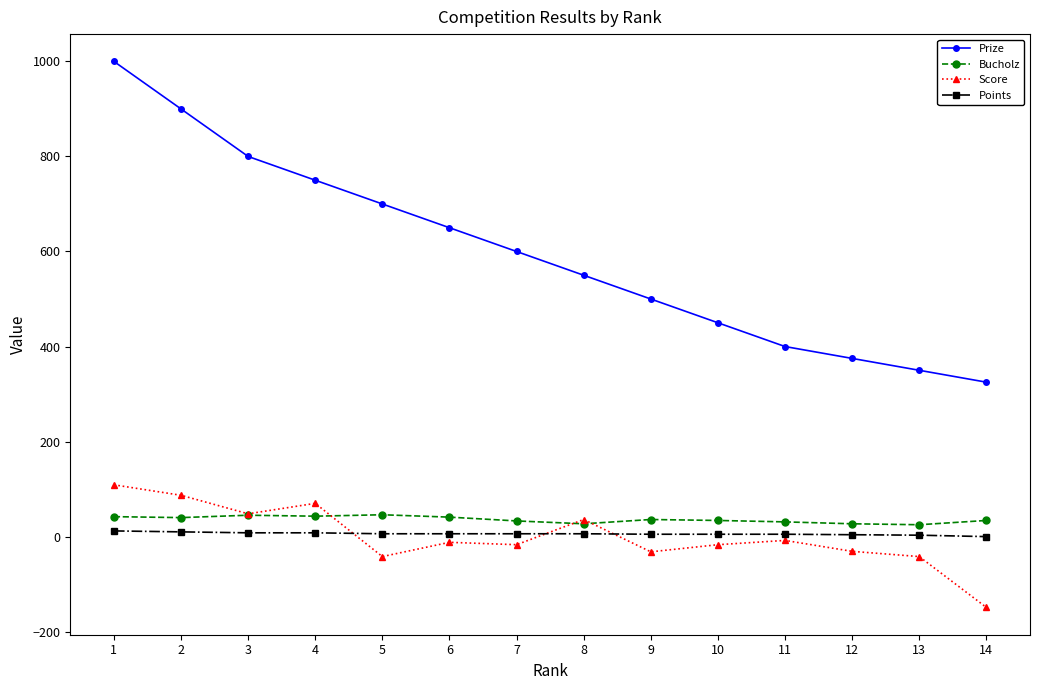

Is the value of Points at 14 greater than the value of Score at 2?

No